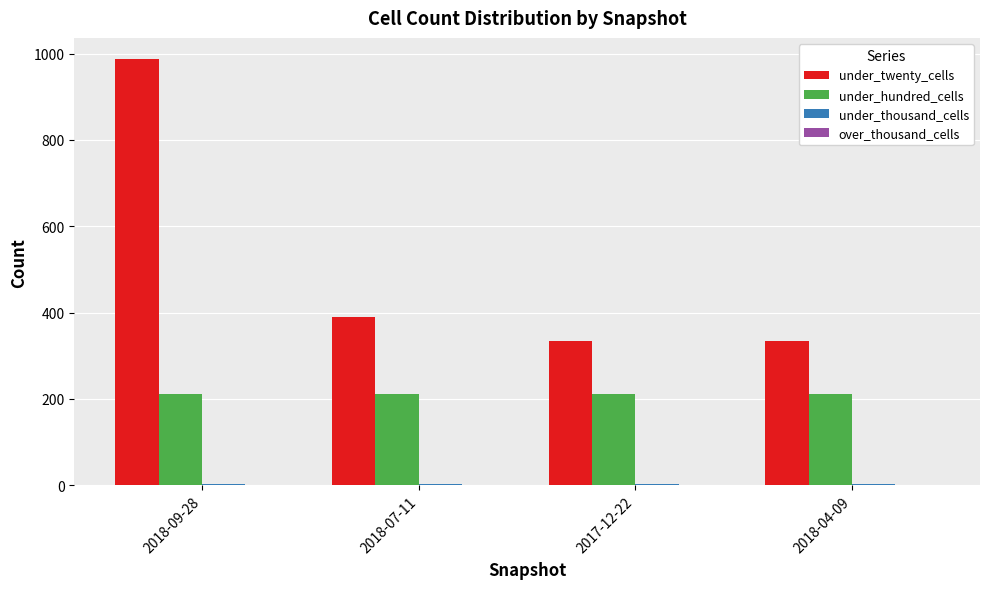

Which series changed the most between 2018-09-28 and 2017-12-22?

under_twenty_cells